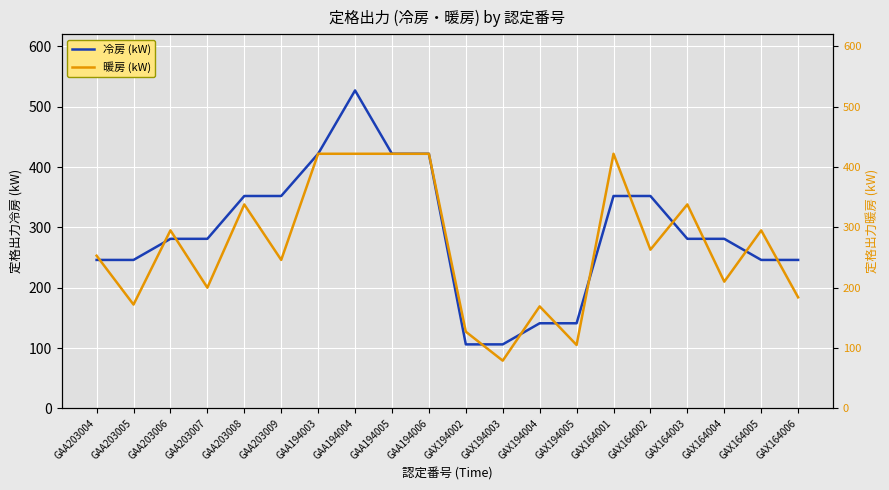

List the series in order of their overall mean, highest first.

冷房 (kW), 暖房 (kW)